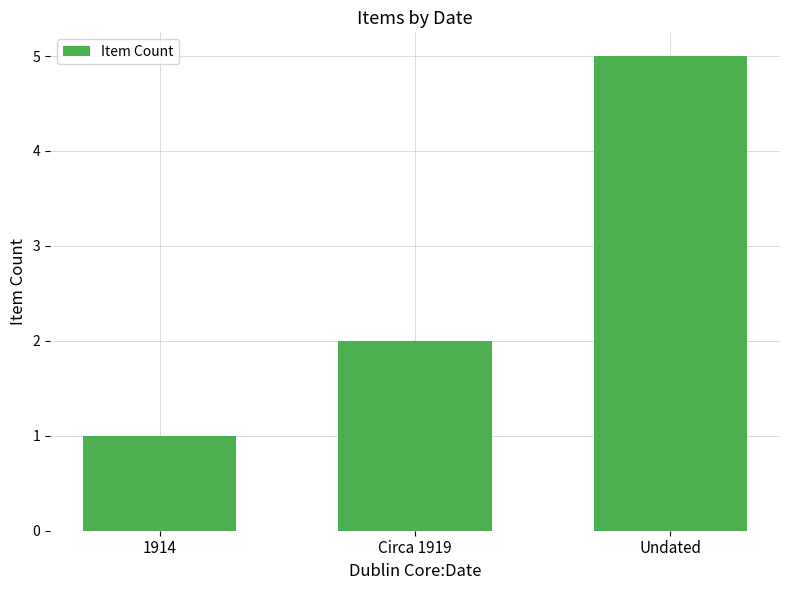

Is it true that the value at Undated is 5?

True